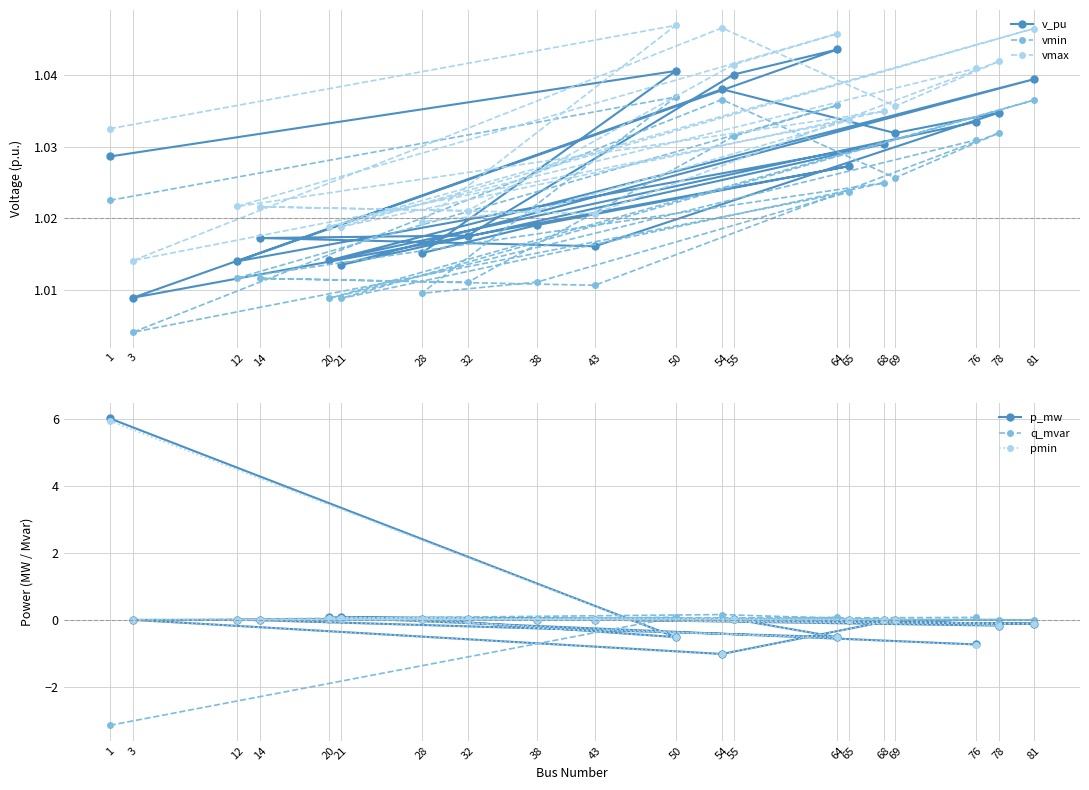

Between which two adjacent categories do vmin and p_mw first intersect?

1 and 50